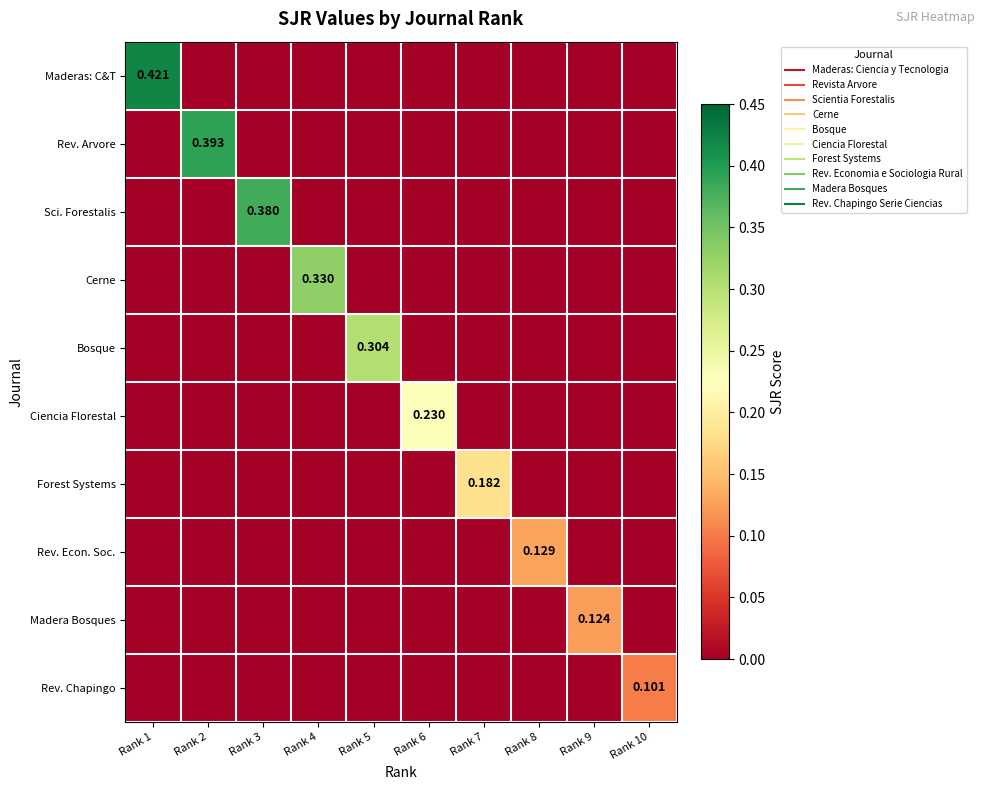

Is it true that Maderas: C&T equals 0.0 at Rank 3?

True